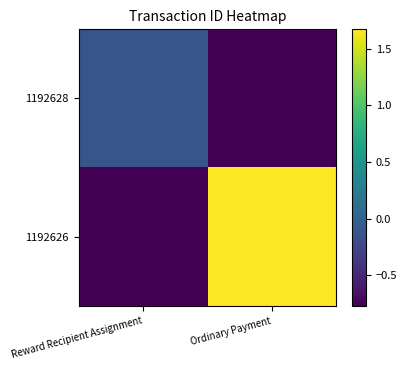

How many categories are shown in the chart?

2